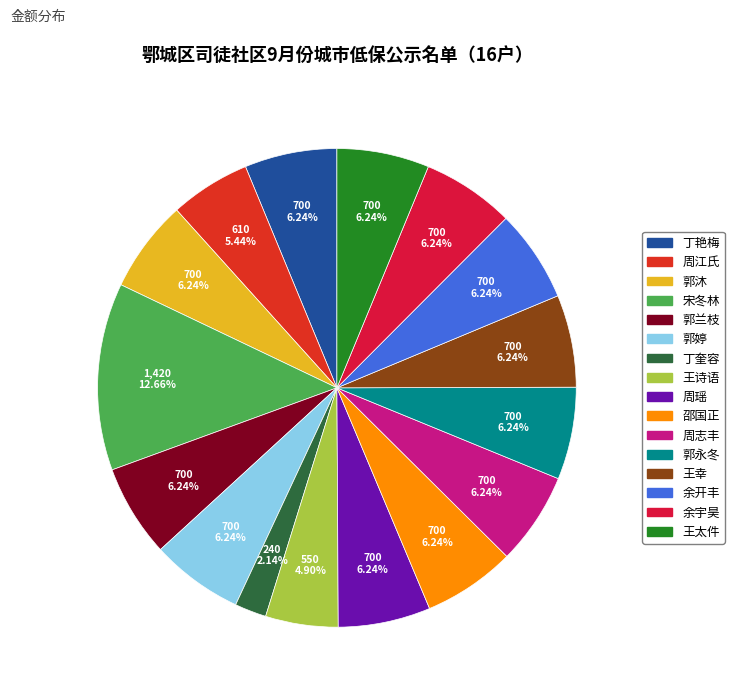

Is the sum of 余宇昊 and 王太件 greater than half?

No